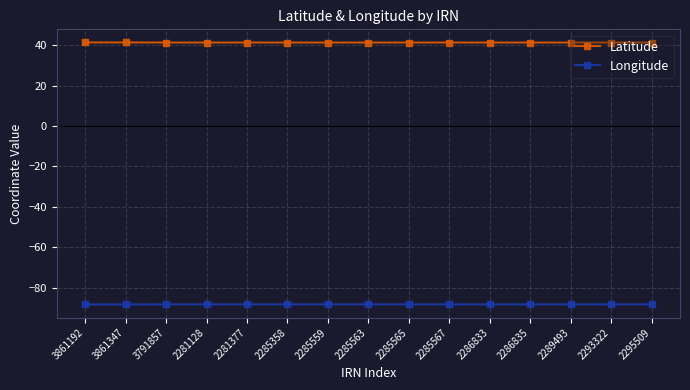

What is the value of the Longitude point at the 12th from the left?

-88.2